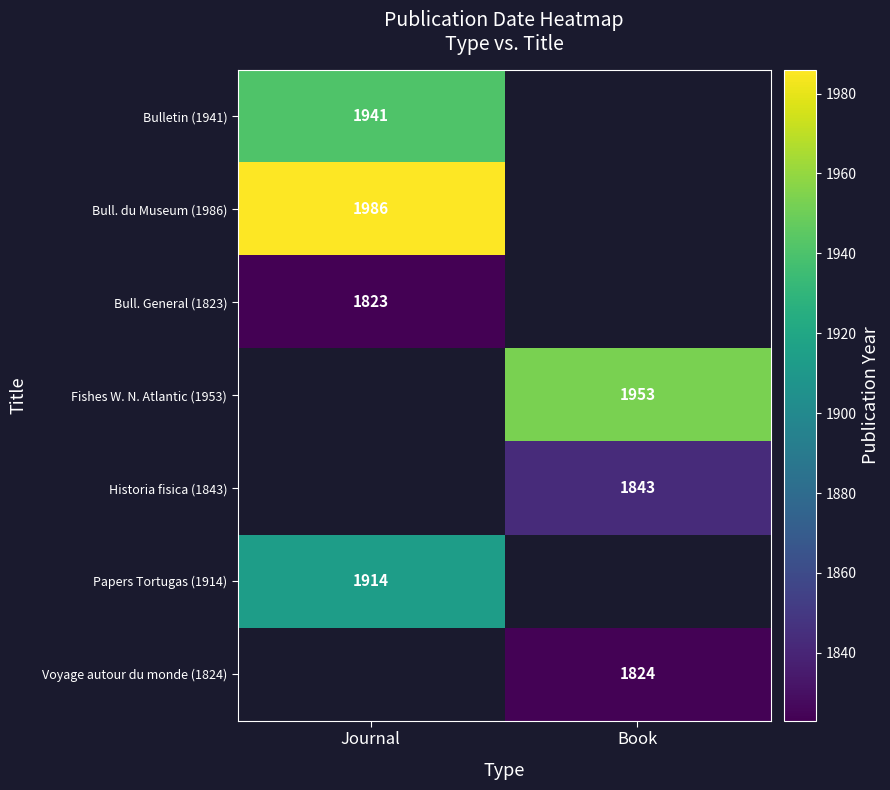

What is the greatest value displayed?

1986.0